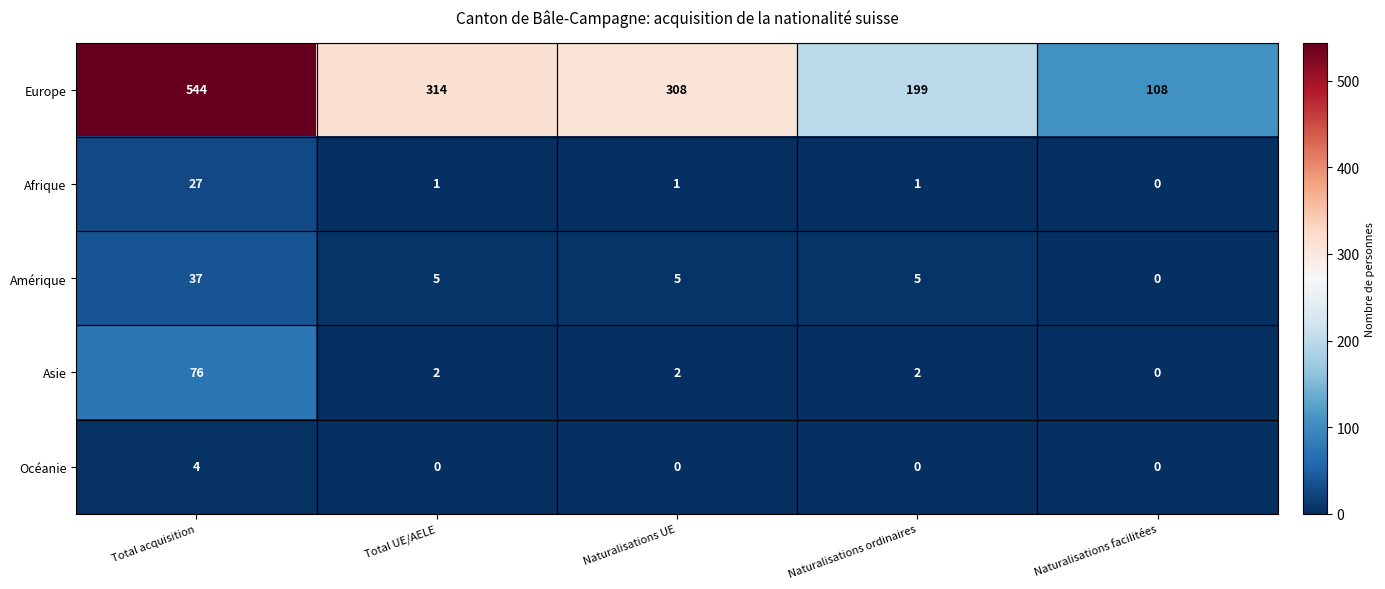

What is the greatest value displayed?

544